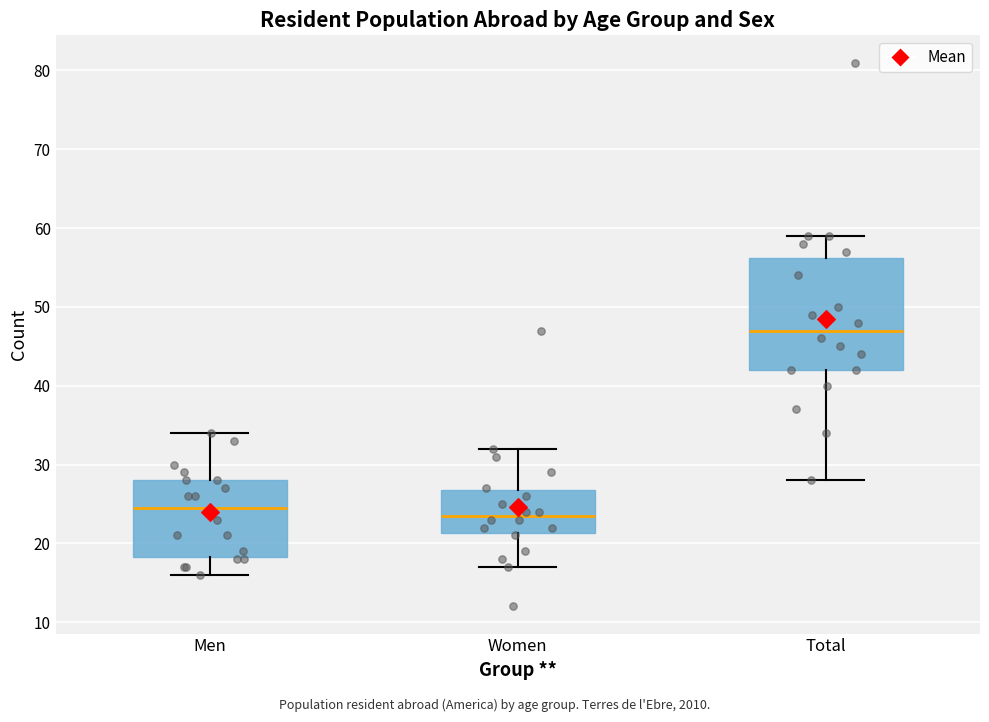

Reading left to right, read every box against the y-axis: the position of its median line, the range the box covers, and the ends of its whiskers. The values are not printed on the chart, so give them approximately, as read against the axis.

Men: median 25, box 18 to 28, whiskers 16 to 34
Women: median 24, box 21 to 27, whiskers 17 to 32
Total: median 47, box 42 to 56, whiskers 28 to 59